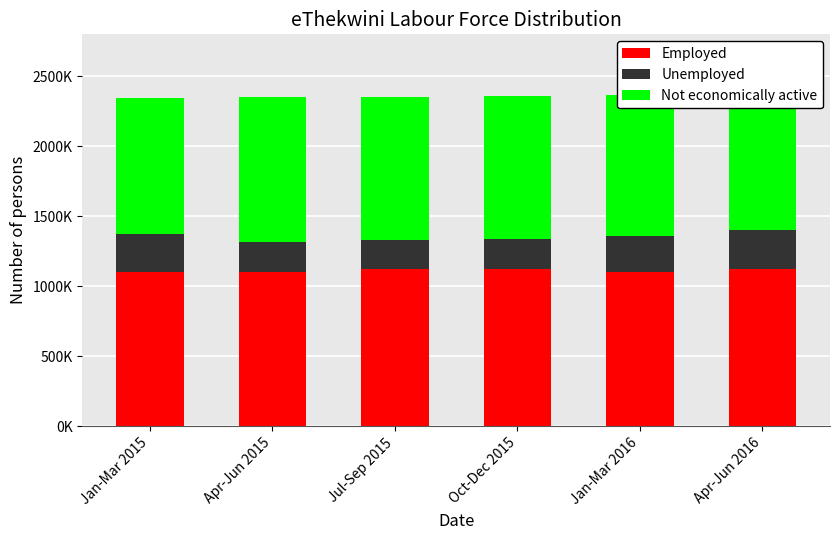

Which has a higher value, Jul-Sep 2015 or Apr-Jun 2015?

Jul-Sep 2015